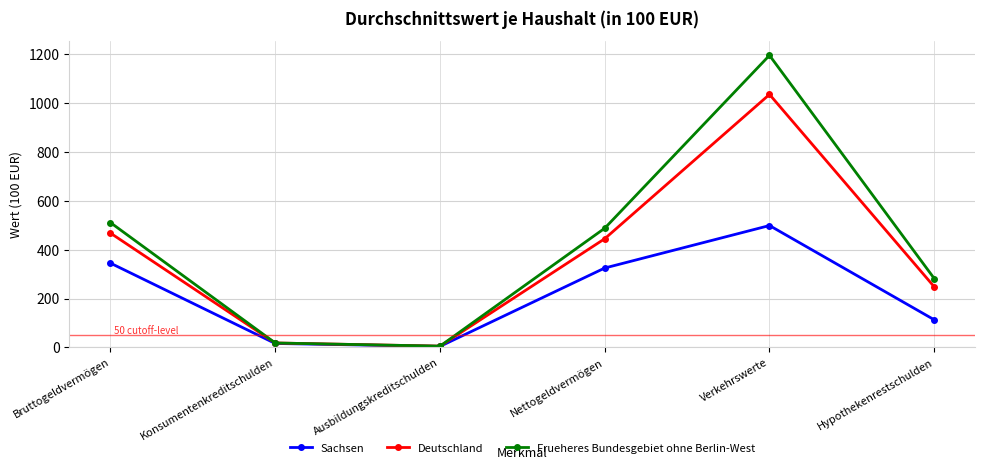

What are all the series names shown in the legend?

Sachsen, Deutschland, Frueheres Bundesgebiet ohne Berlin-West